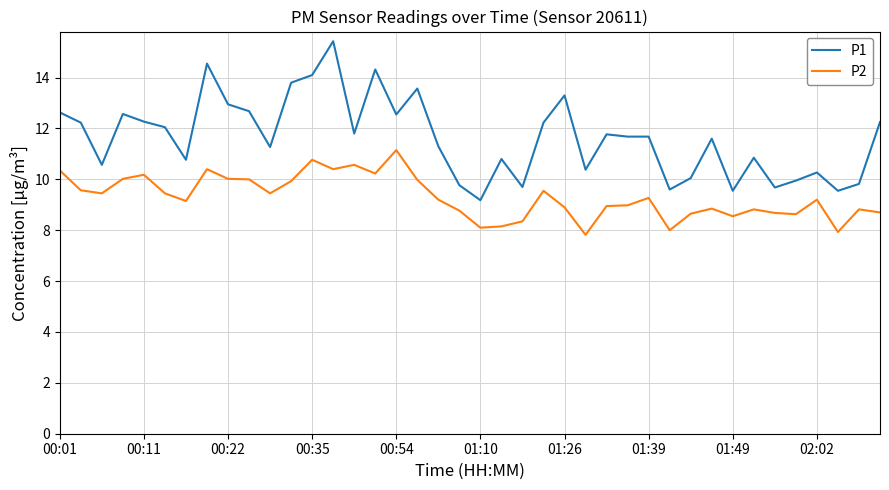

Which series has the largest range (max minus min)?

P1